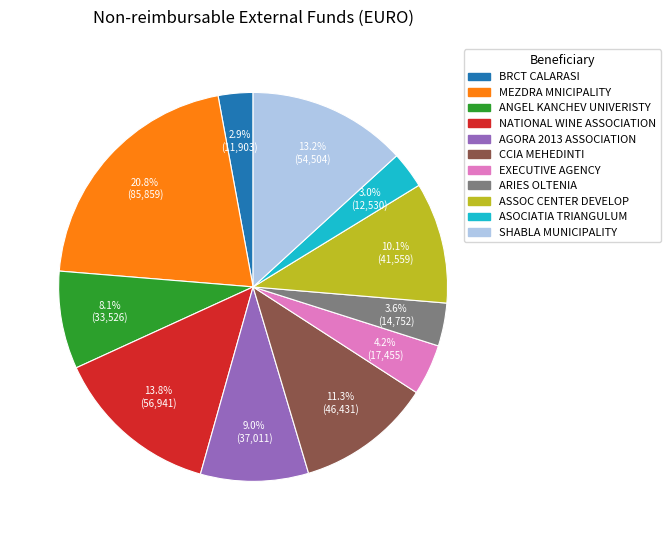

What is the ratio of the value at EXECUTIVE AGENCY to the value at CCIA MEHEDINTI?

0.4